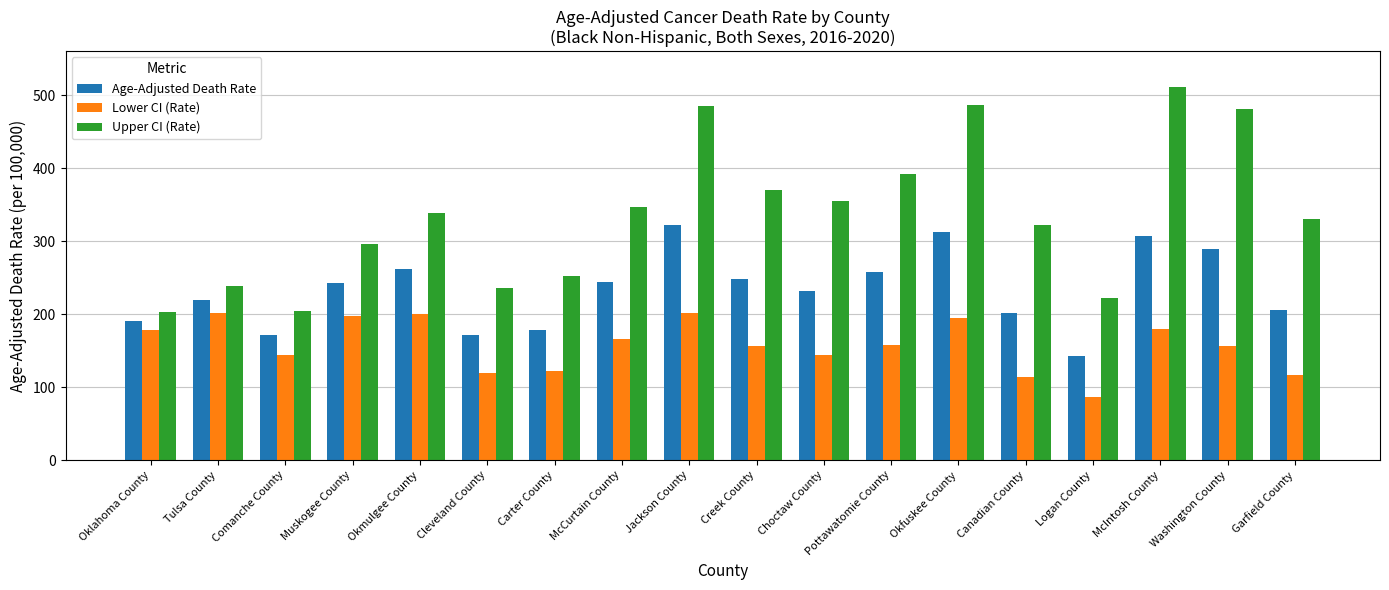

Is the value of Age-Adjusted Death Rate at McCurtain County greater than the value of Upper CI (Rate) at McIntosh County?

No